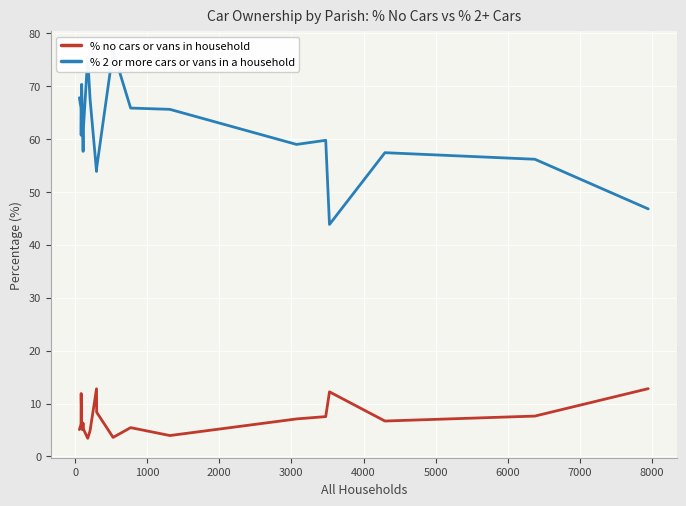

What is the minimum value for % no cars or vans in household?

3.4